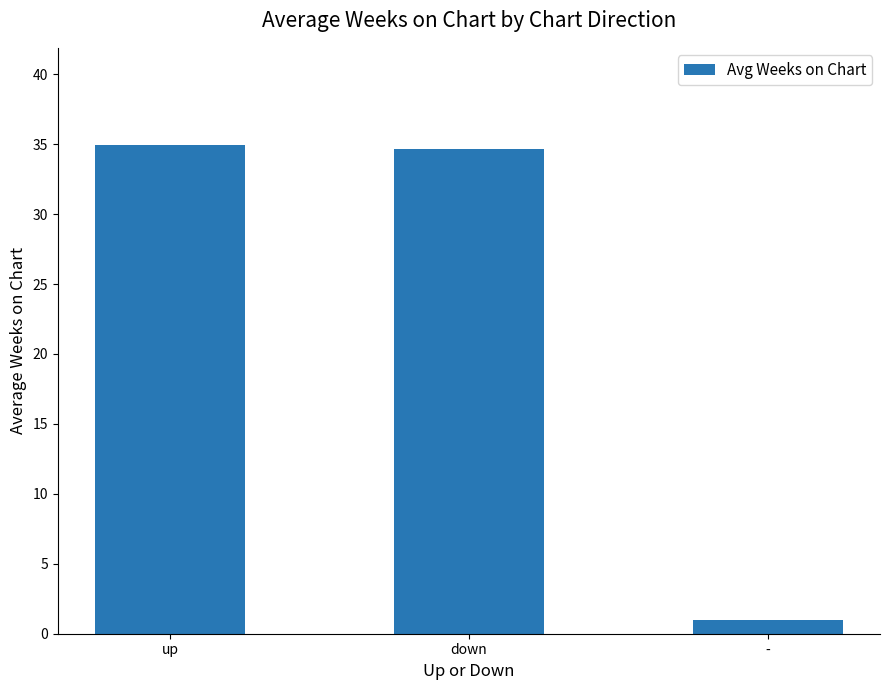

What is the change in value from up to down?

-0.2